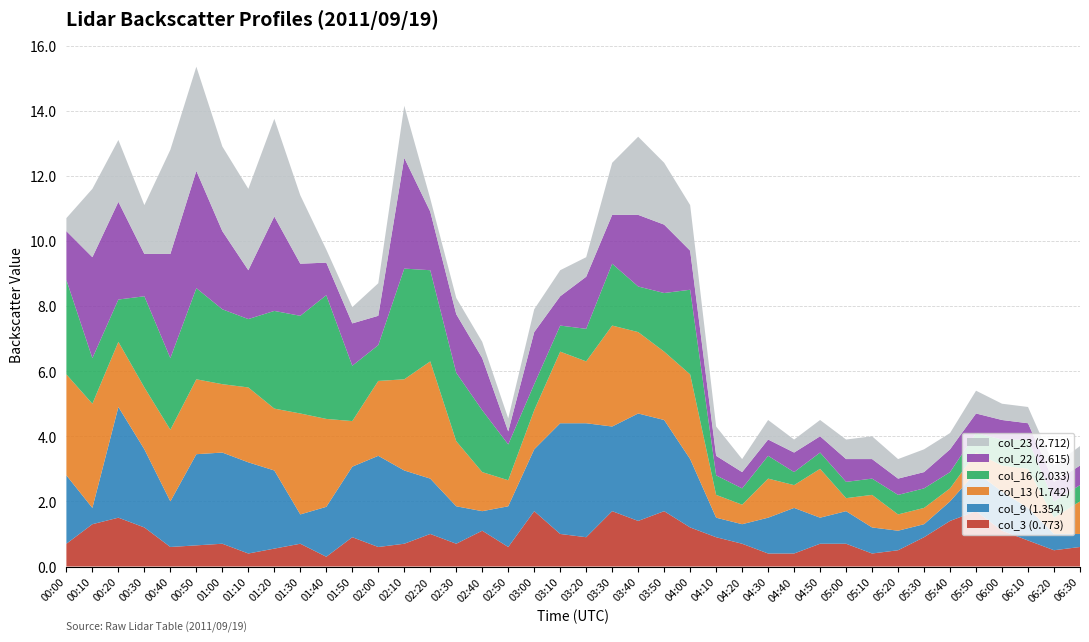

Reading left to right, what are all the values shown in this chart?

col_3 (0.773): 00:00=0.7	00:10=1.3	00:20=1.5	00:30=1.2	00:40=0.6	00:50=999.0	01:00=0.7	01:10=0.4	01:20=999.0	01:30=0.7	01:40=0.3	01:50=0.9	02:00=0.6	02:10=0.7	02:20=1.0	02:30=0.7	02:40=1.1	02:50=0.6	03:00=1.7	03:10=1.0	03:20=0.9	03:30=1.7	03:40=1.4	03:50=1.7	04:00=1.2	04:10=0.9	04:20=0.7	04:30=0.4	04:40=0.4	04:50=0.7	05:00=0.7	05:10=0.4	05:20=0.5	05:30=0.9	05:40=1.4	05:50=1.7	06:00=1.1	06:10=0.8	06:20=0.5	06:30=0.6
col_9 (1.354): 00:00=2.1	00:10=0.5	00:20=3.4	00:30=2.4	00:40=1.4	00:50=2.8	01:00=999.0	01:10=2.8	01:20=2.4	01:30=0.9	01:40=999.0	01:50=999.0	02:00=2.8	02:10=999.0	02:20=999.0	02:30=999.0	02:40=0.6	02:50=999.0	03:00=1.9	03:10=3.4	03:20=3.5	03:30=2.6	03:40=3.3	03:50=2.8	04:00=2.1	04:10=0.6	04:20=0.6	04:30=1.1	04:40=1.4	04:50=0.8	05:00=1.0	05:10=0.8	05:20=0.6	05:30=0.4	05:40=0.6	05:50=1.2	06:00=1.2	06:10=1.0	06:20=0.5	06:30=0.4
col_13 (1.742): 00:00=3.1	00:10=3.2	00:20=2.0	00:30=1.9	00:40=2.2	00:50=2.3	01:00=2.1	01:10=2.3	01:20=1.9	01:30=3.1	01:40=2.7	01:50=1.4	02:00=2.3	02:10=2.8	02:20=3.6	02:30=2.0	02:40=1.2	02:50=0.8	03:00=1.2	03:10=2.2	03:20=1.9	03:30=3.1	03:40=2.5	03:50=2.1	04:00=2.6	04:10=0.7	04:20=0.6	04:30=1.2	04:40=0.7	04:50=1.5	05:00=0.4	05:10=1.0	05:20=0.5	05:30=0.5	05:40=0.4	05:50=0.6	06:00=0.8	06:10=1.2	06:20=0.5	06:30=1.0
col_16 (2.033): 00:00=2.9	00:10=1.4	00:20=1.3	00:30=2.8	00:40=2.2	00:50=2.8	01:00=2.3	01:10=2.1	01:20=3.0	01:30=3.0	01:40=3.8	01:50=1.7	02:00=1.1	02:10=3.4	02:20=2.8	02:30=2.1	02:40=1.9	02:50=1.1	03:00=0.8	03:10=0.8	03:20=1.0	03:30=1.9	03:40=1.4	03:50=1.8	04:00=2.6	04:10=0.6	04:20=0.5	04:30=0.7	04:40=0.4	04:50=0.5	05:00=0.5	05:10=0.5	05:20=0.6	05:30=0.6	05:40=0.5	05:50=0.6	06:00=0.8	06:10=0.9	06:20=0.5	06:30=0.5
col_22 (2.615): 00:00=1.5	00:10=3.1	00:20=3.0	00:30=1.3	00:40=3.2	00:50=3.6	01:00=2.4	01:10=1.5	01:20=2.9	01:30=1.6	01:40=1.0	01:50=1.3	02:00=0.9	02:10=3.4	02:20=1.8	02:30=1.8	02:40=1.6	02:50=0.4	03:00=1.6	03:10=0.9	03:20=1.6	03:30=1.5	03:40=2.2	03:50=2.1	04:00=1.2	04:10=0.6	04:20=0.5	04:30=0.5	04:40=0.6	04:50=0.5	05:00=0.7	05:10=0.6	05:20=0.5	05:30=0.5	05:40=0.7	05:50=0.6	06:00=0.6	06:10=0.5	06:20=0.6	06:30=0.6
col_23 (2.712): 00:00=0.4	00:10=2.1	00:20=1.9	00:30=1.5	00:40=3.2	00:50=3.2	01:00=2.6	01:10=2.5	01:20=3.0	01:30=2.1	01:40=0.4	01:50=0.5	02:00=1.0	02:10=1.6	02:20=0.4	02:30=0.5	02:40=0.5	02:50=0.4	03:00=0.7	03:10=0.8	03:20=0.6	03:30=1.6	03:40=2.4	03:50=999.0	04:00=999.0	04:10=0.9	04:20=0.4	04:30=0.6	04:40=0.4	04:50=0.5	05:00=0.6	05:10=0.7	05:20=0.6	05:30=0.7	05:40=0.5	05:50=0.7	06:00=0.5	06:10=0.5	06:20=0.5	06:30=0.6